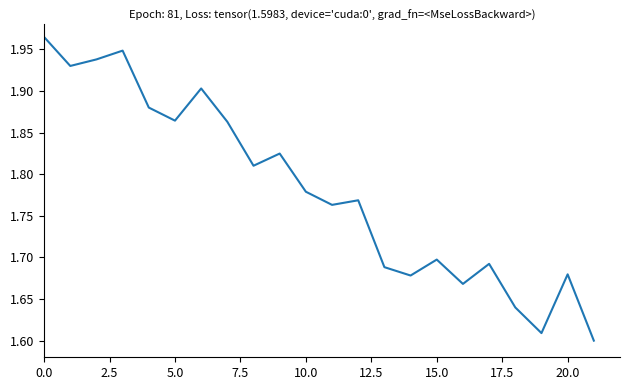

What is the difference between the maximum and minimum values?

0.4